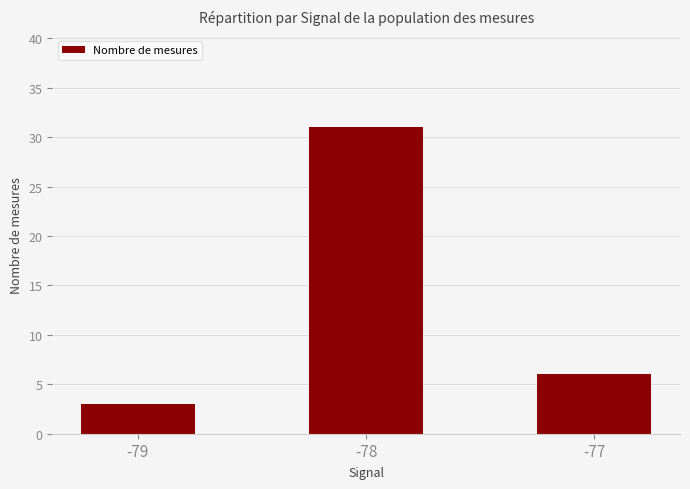

What is the ratio of the value at -79 to the value at -78?

0.1